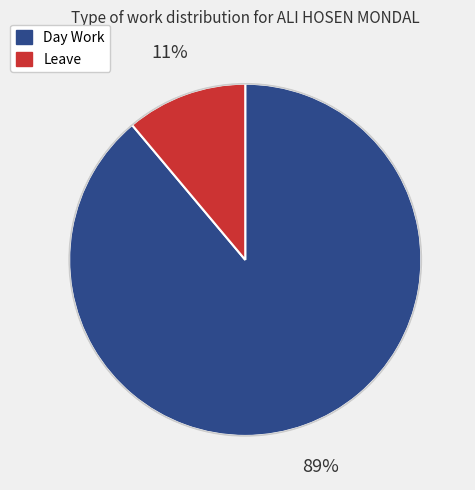

Combined, do Day Work and Leave account for over 50%?

Yes